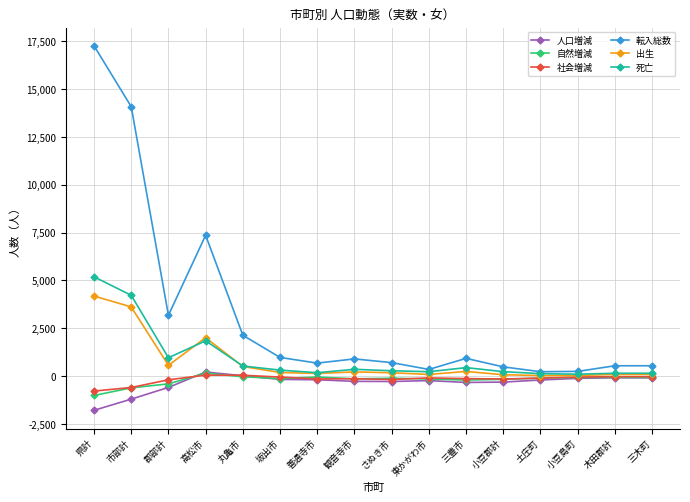

Which series has the largest range (max minus min)?

転入総数